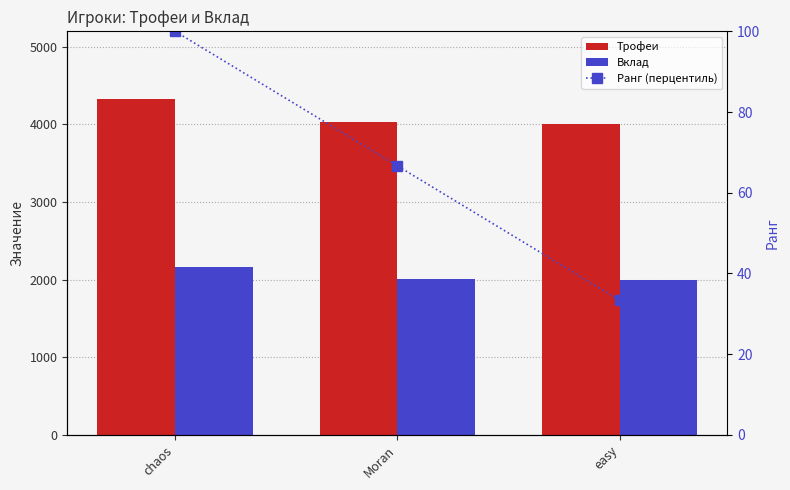

What are all the series names shown in the legend?

Трофеи, Вклад, Ранг (перцентиль)